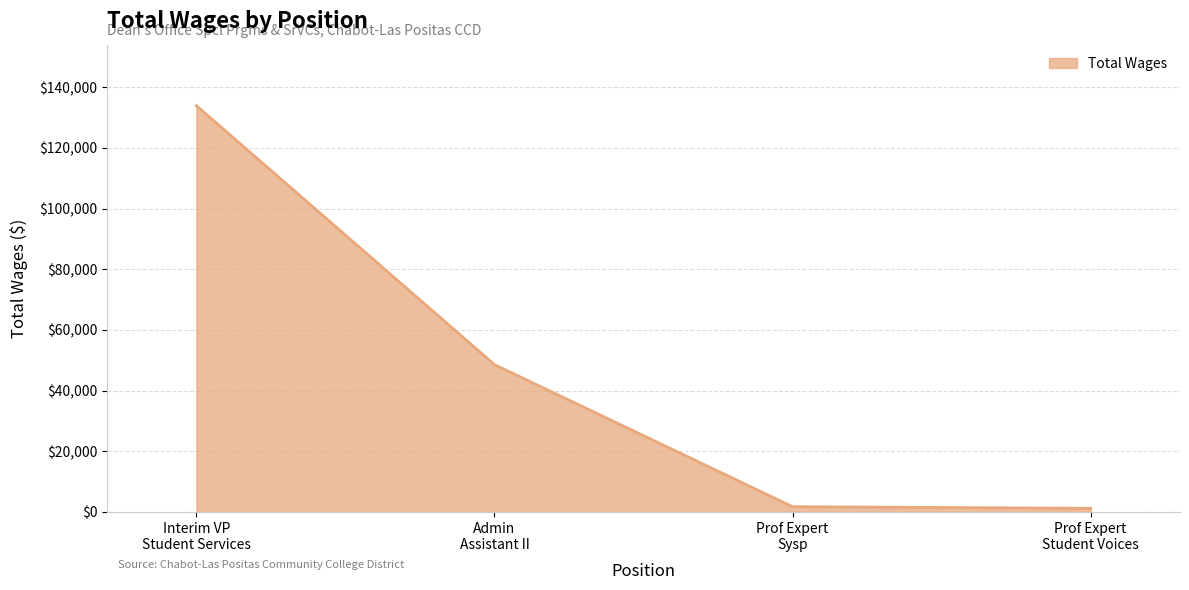

What is the sum of all values?

185503